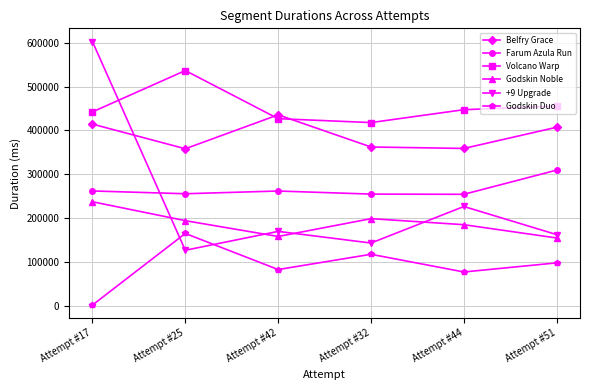

What is the difference between the maximum and minimum values in the Belfry Grace series?

77448